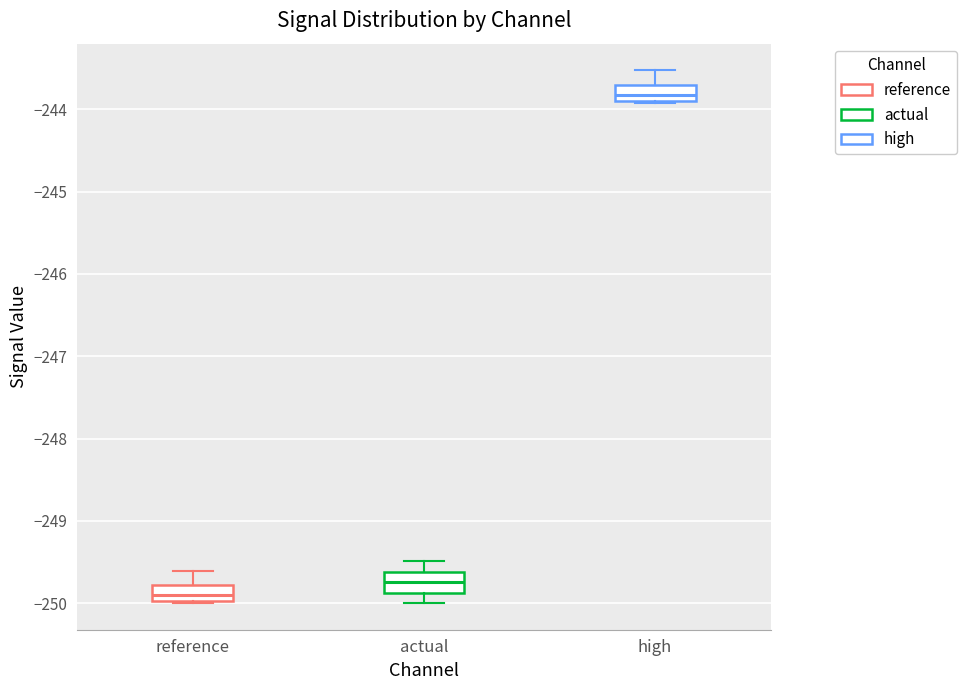

Reading left to right, read every box against the y-axis: the position of its median line, the range the box covers, and the ends of its whiskers. The values are not printed on the chart, so give them approximately, as read against the axis.

reference: median -249.9, box -250.0 to -249.8, whiskers -250.0 to -249.6
actual: median -249.7, box -249.9 to -249.6, whiskers -250.0 to -249.5
high: median -243.8, box -243.9 to -243.7, whiskers -243.9 to -243.5